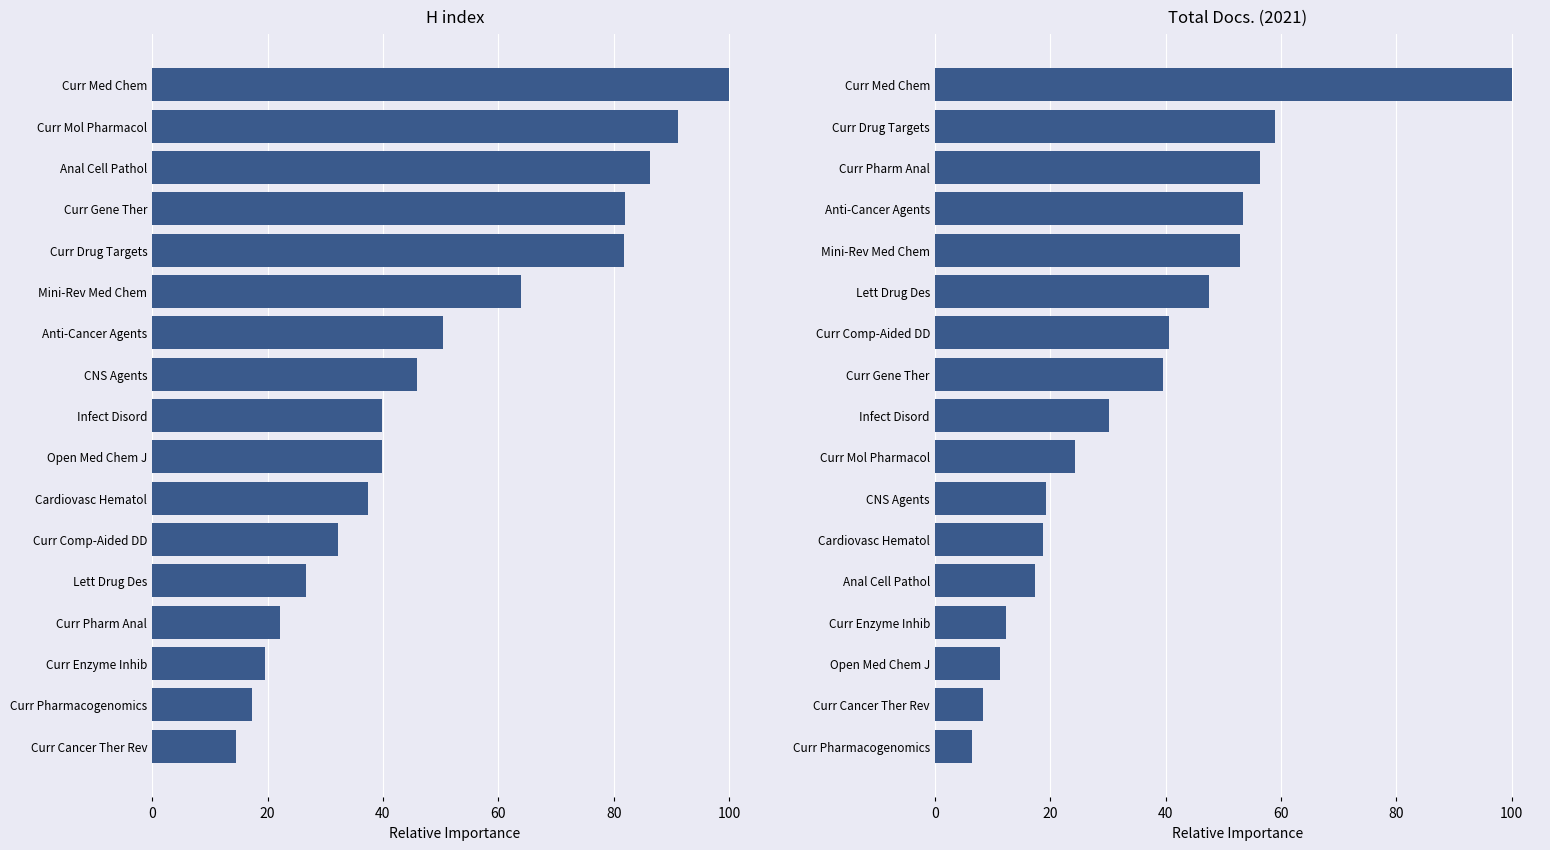

How many values in the H index series are below 39?

7